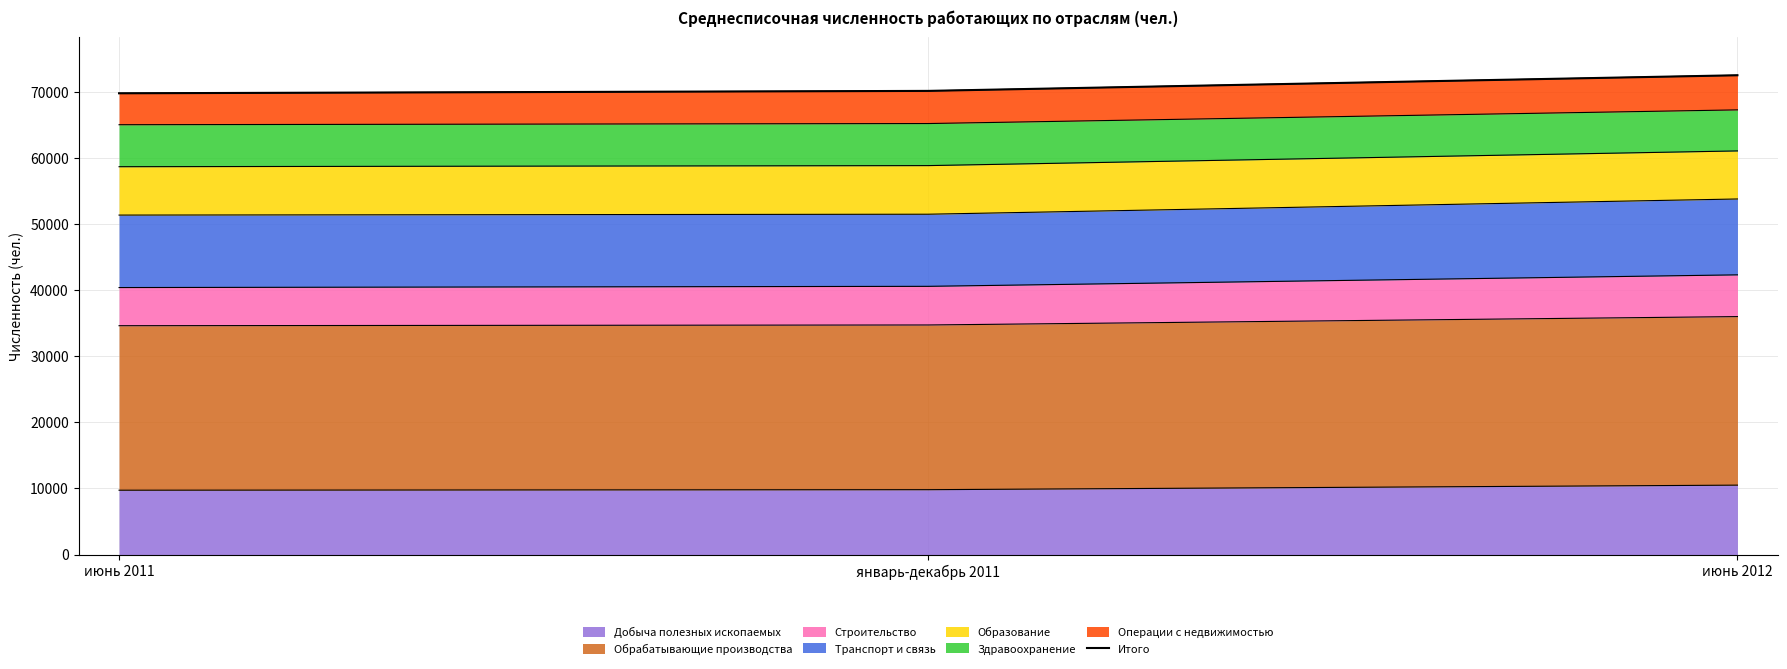

Reading left to right, transcribe all the data shown in this chart.

июнь 2011=69826	январь-декабрь 2011=70189	июнь 2012=72556